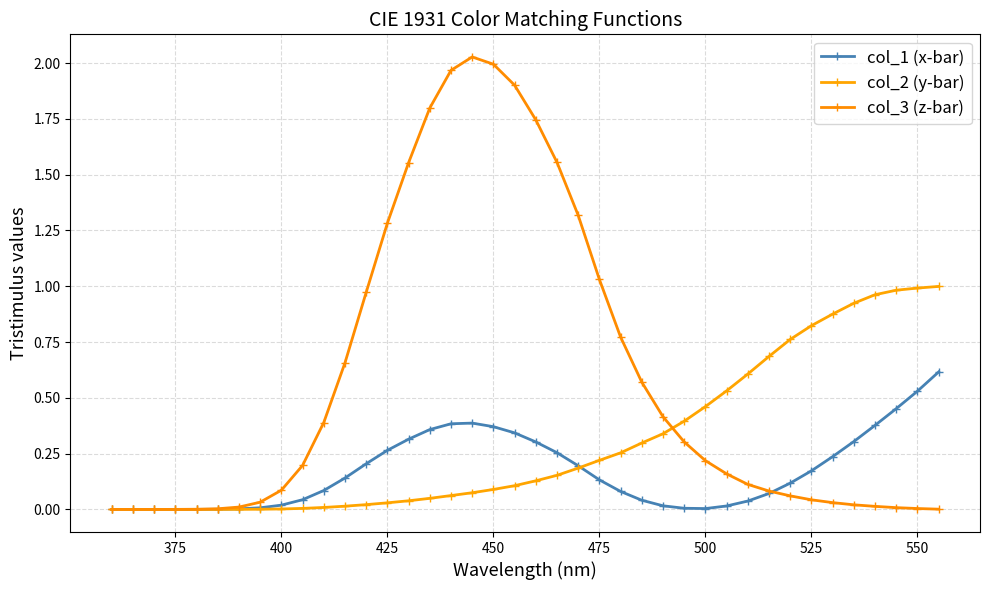

Which series has the largest range (max minus min)?

col_3 (z-bar)